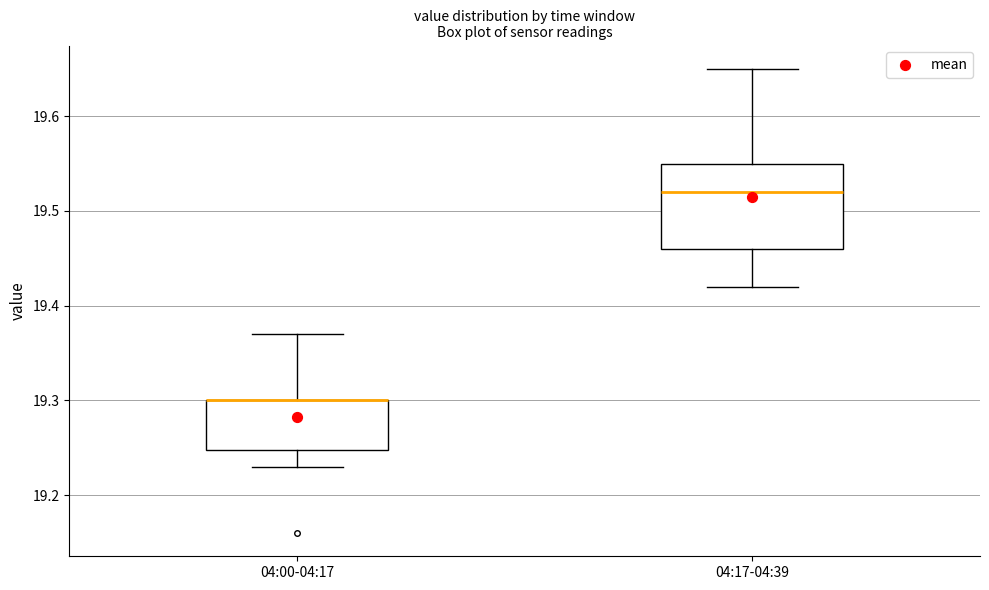

Reading left to right, read every box against the y-axis: the position of its median line, the range the box covers, and the ends of its whiskers. The values are not printed on the chart, so give them approximately, as read against the axis.

04:00-04:17: median 19.30 (drawn on the box's upper edge), box 19.25 to 19.30, whiskers 19.23 to 19.37
04:17-04:39: median 19.52, box 19.46 to 19.55, whiskers 19.42 to 19.65